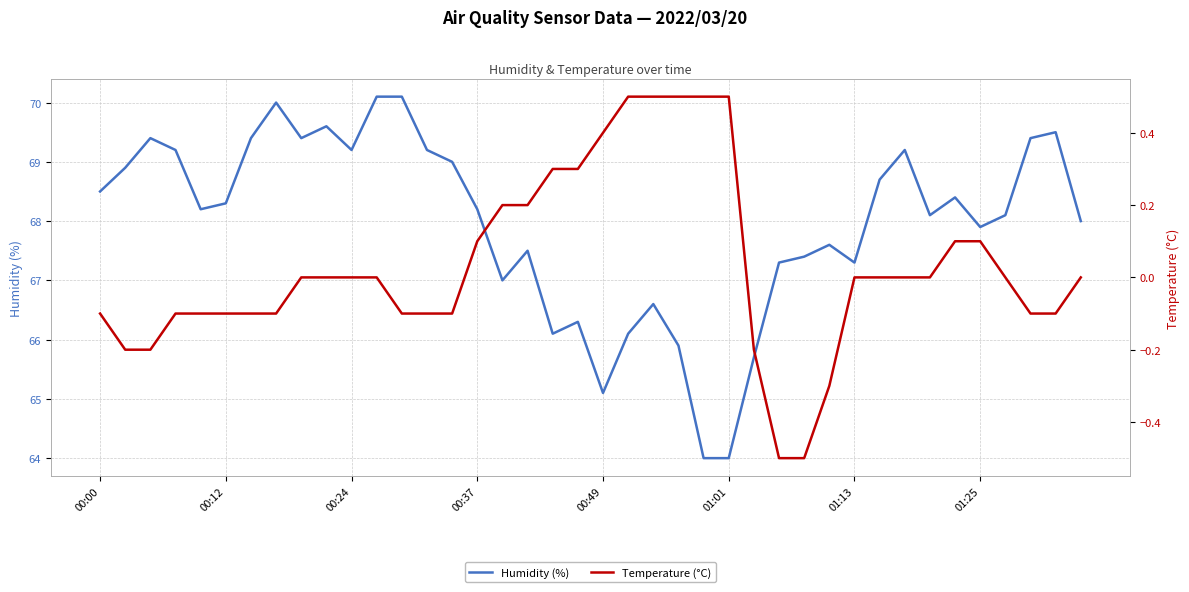

What is the smallest value displayed?

-0.5